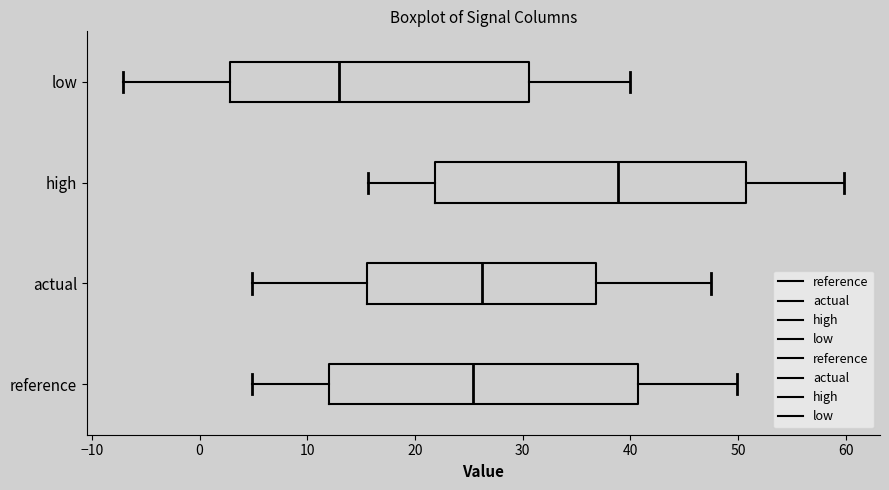

Which box has the furthest to the left median line?

low